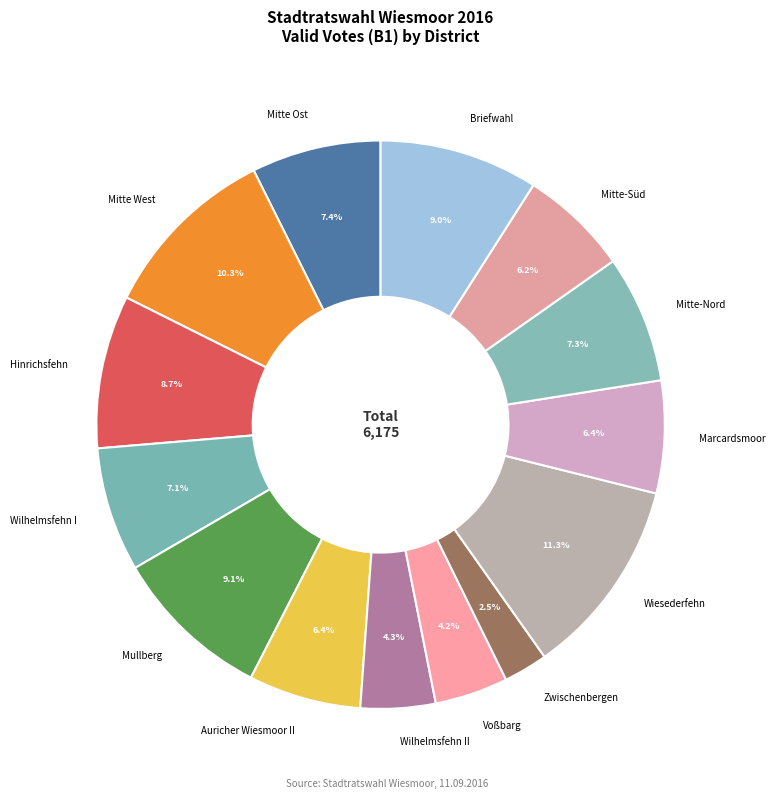

Approximately how many times larger is the value at Wilhelmsfehn I compared to Auricher Wiesmoor II?

1.1